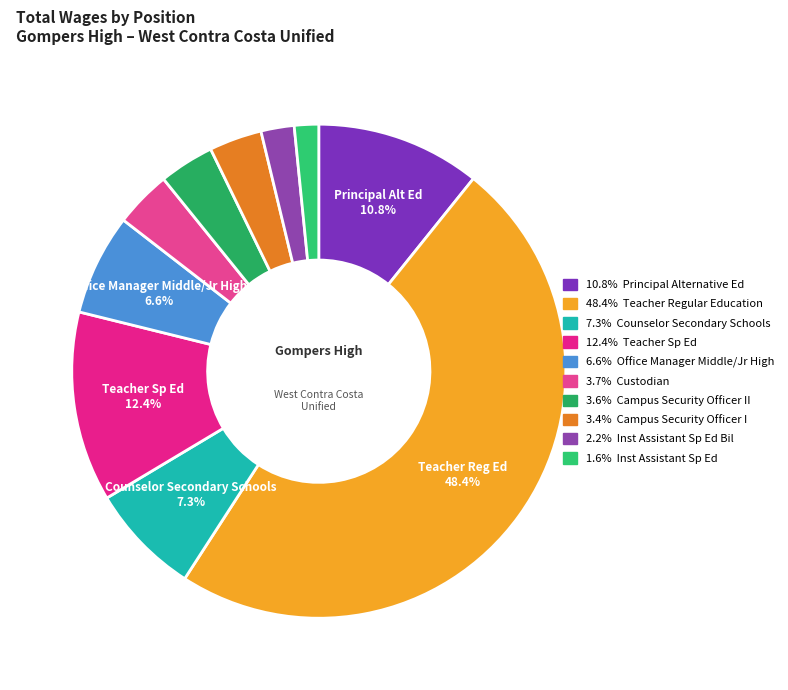

How many segments does this pie chart have?

10